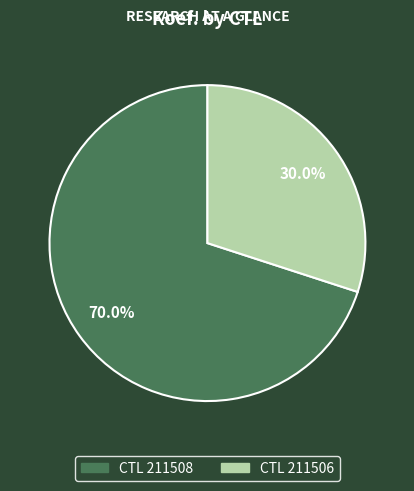

Is there a majority slice in this chart?

Yes